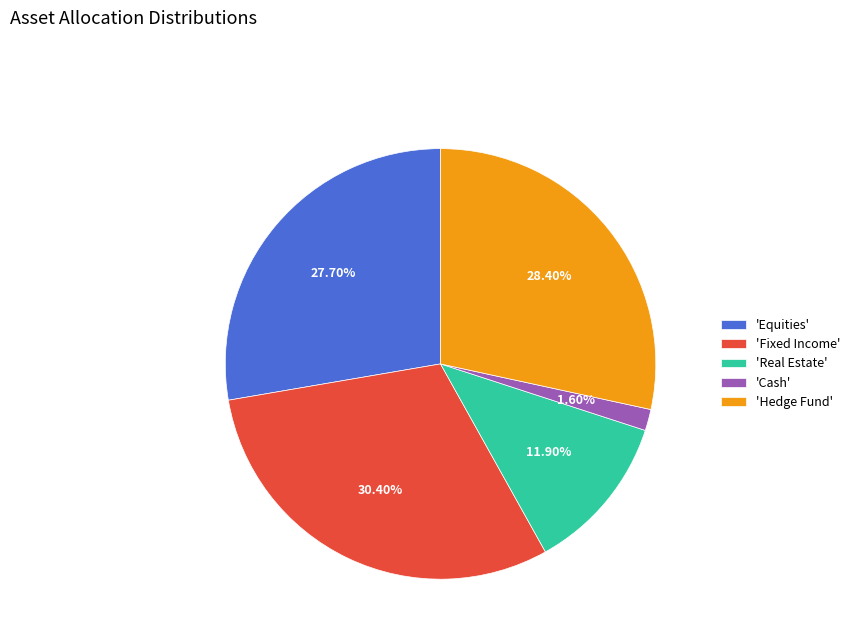

What is the smallest slice in the pie chart?

'Cash'